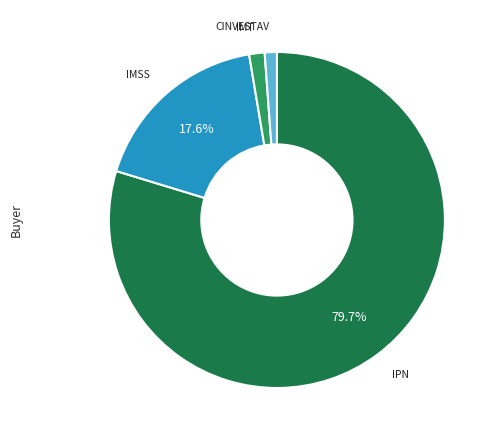

Is there a majority slice in this chart?

Yes